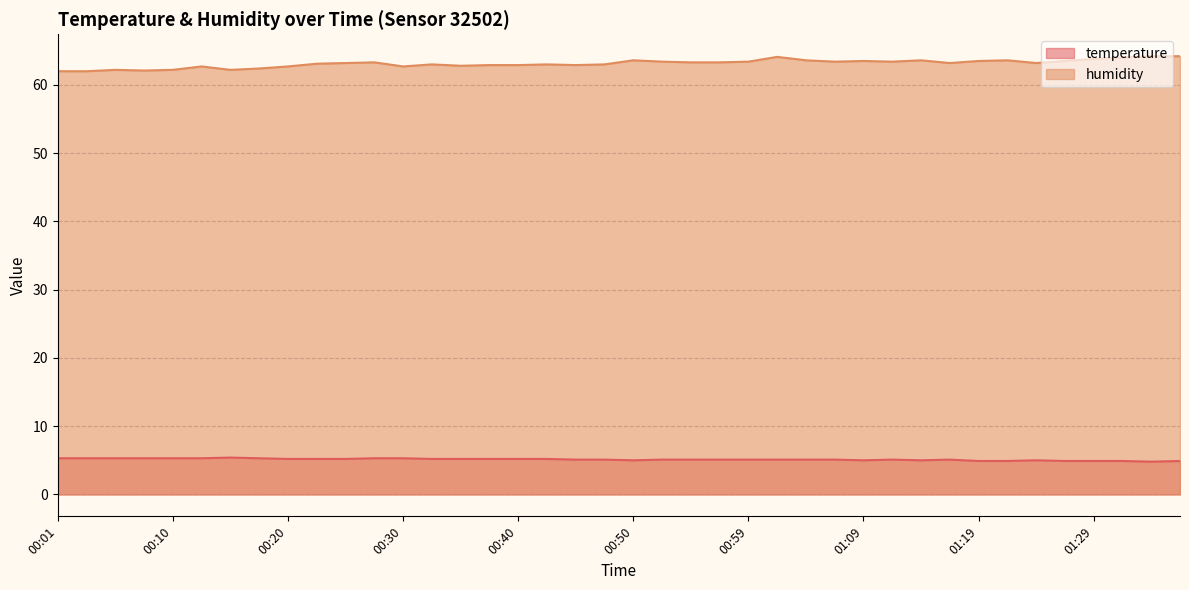

Is the value of humidity at 00:30 greater than the value of temperature at 01:07?

Yes